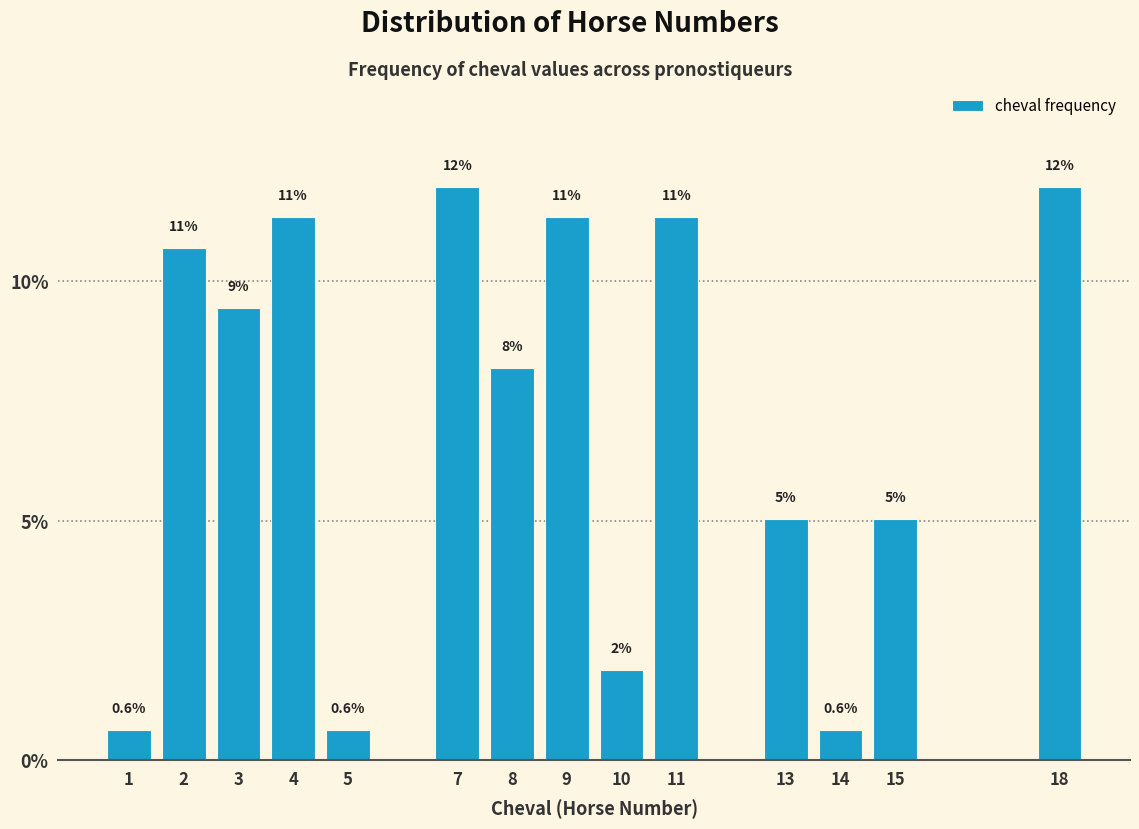

What is the sum of all values?

100.0